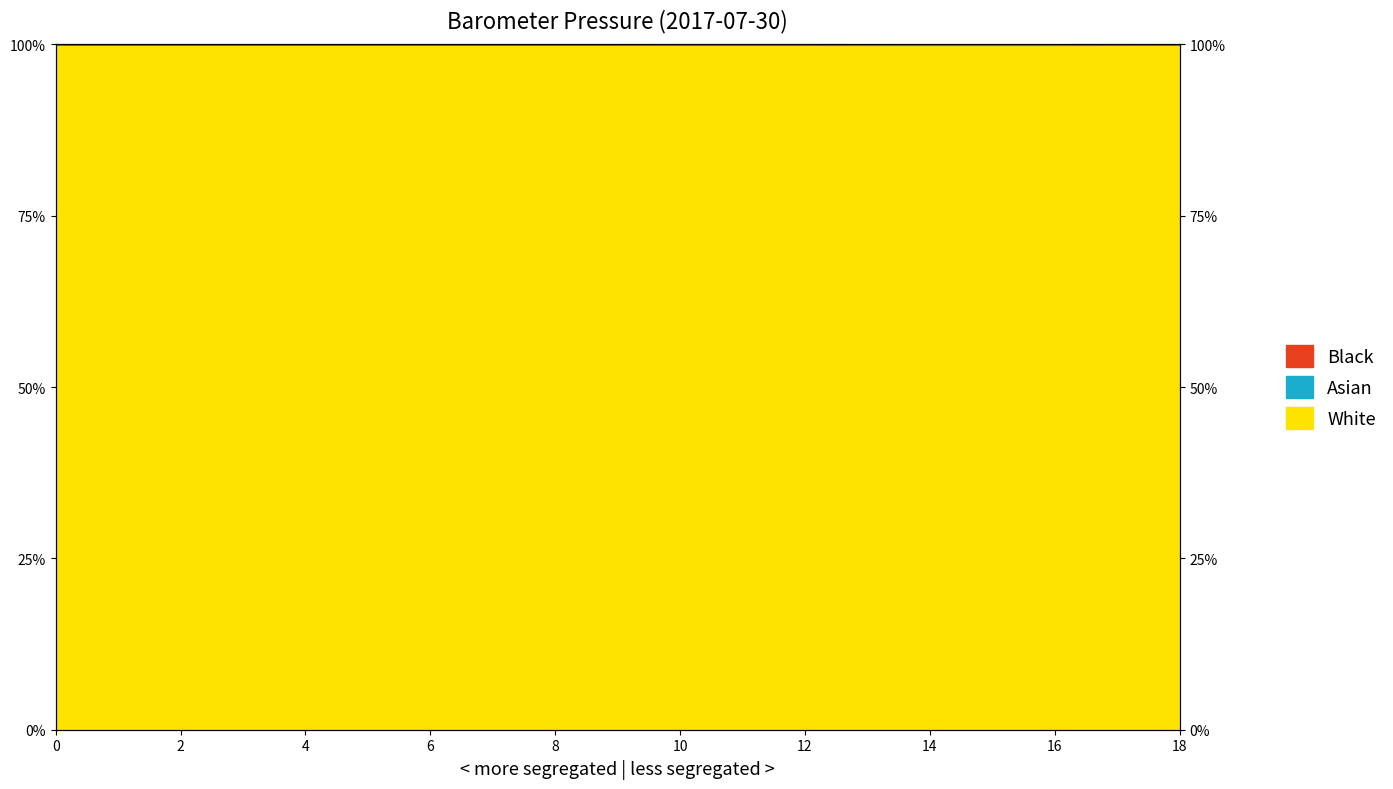

How many lines are shown in the chart?

2